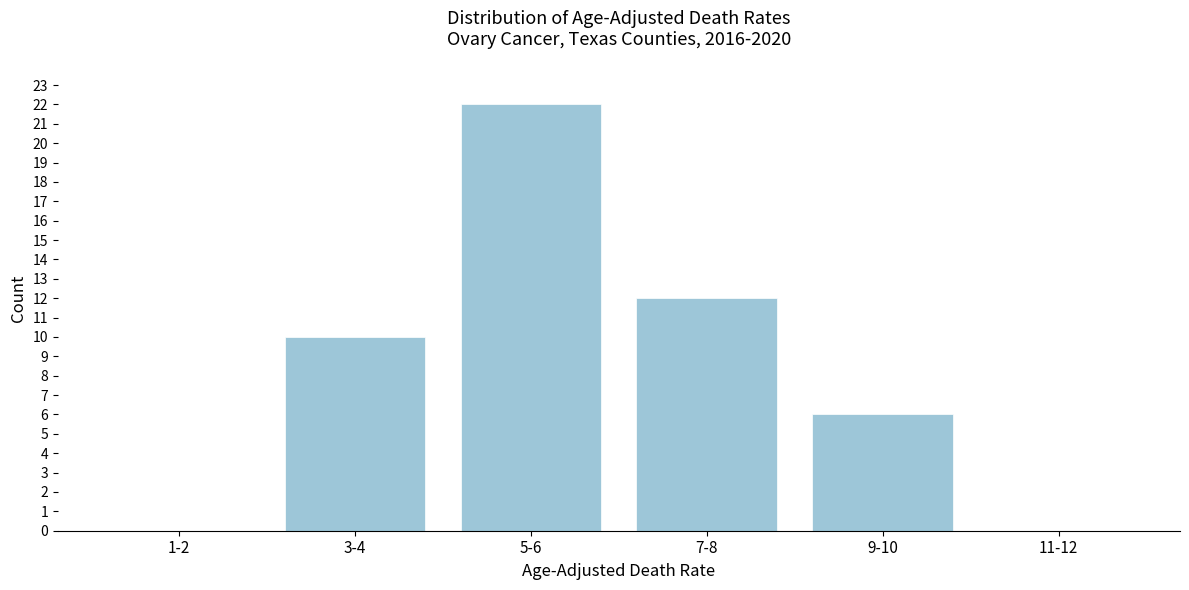

Reading left to right, list all the values displayed in this chart.

1-2=0	3-4=10	5-6=22	7-8=12	9-10=6	11-12=0